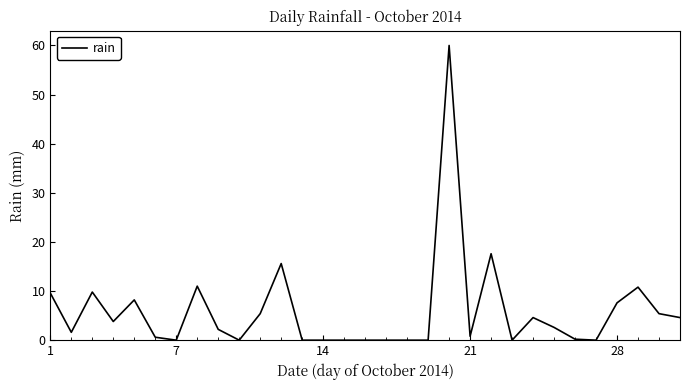

What is the difference between the maximum and minimum values?

60.0